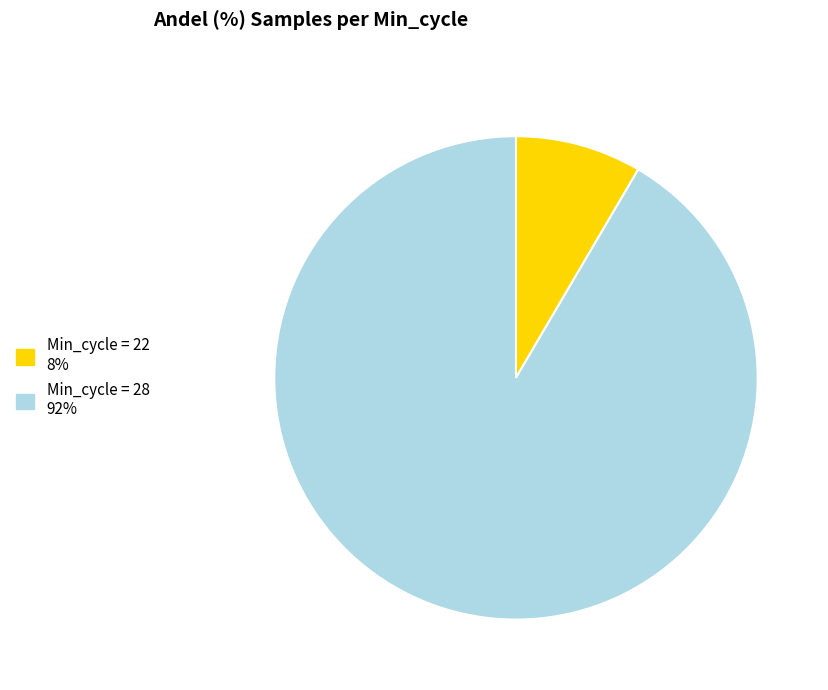

Does any single category account for the majority?

Yes